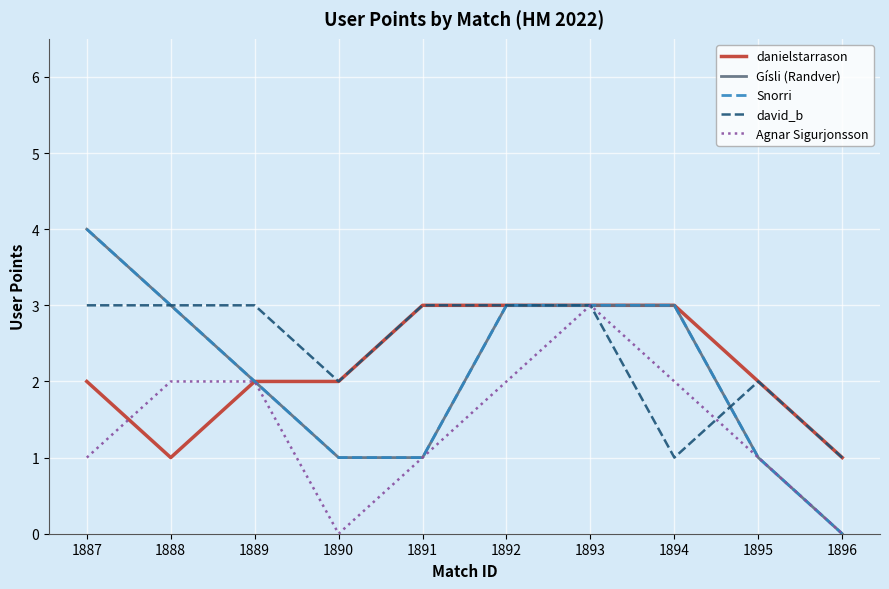

What is the value of the Agnar Sigurjonsson point at the 2nd from the left?

2